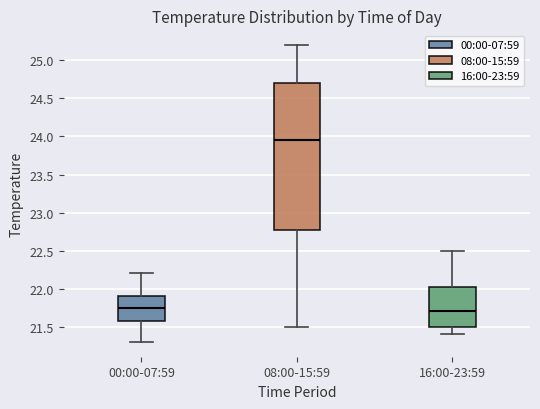

Reading left to right, read every box against the y-axis: the position of its median line, the range the box covers, and the ends of its whiskers. The values are not printed on the chart, so give them approximately, as read against the axis.

00:00-07:59: median 21.75, box 21.60 to 21.90, whiskers 21.30 to 22.20
08:00-15:59: median 23.95, box 22.80 to 24.70, whiskers 21.50 to 25.20
16:00-23:59: median 21.70, box 21.50 to 22.05, whiskers 21.40 to 22.50